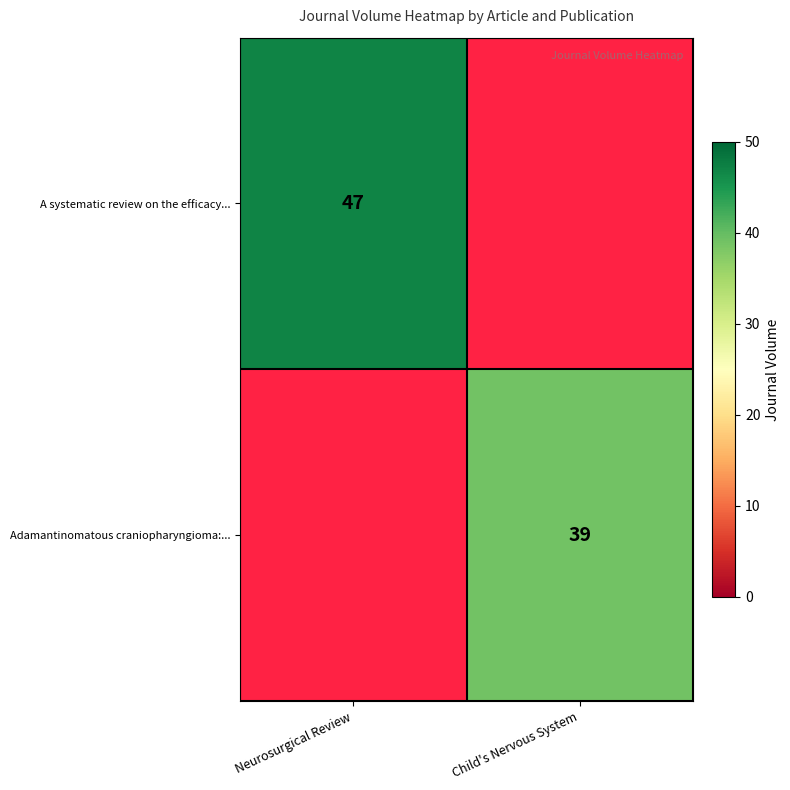

The value of A systematic review on the efficacy... at Neurosurgical Review is 47. True or false?

True